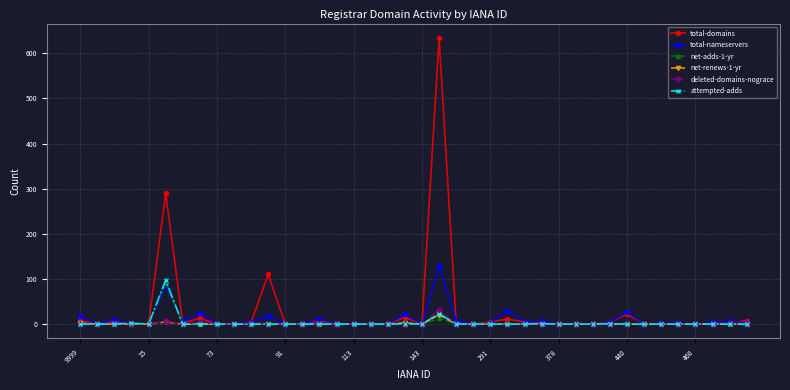

True or false: net-renews-1-yr has more than 0 points higher than both neighbors.

True